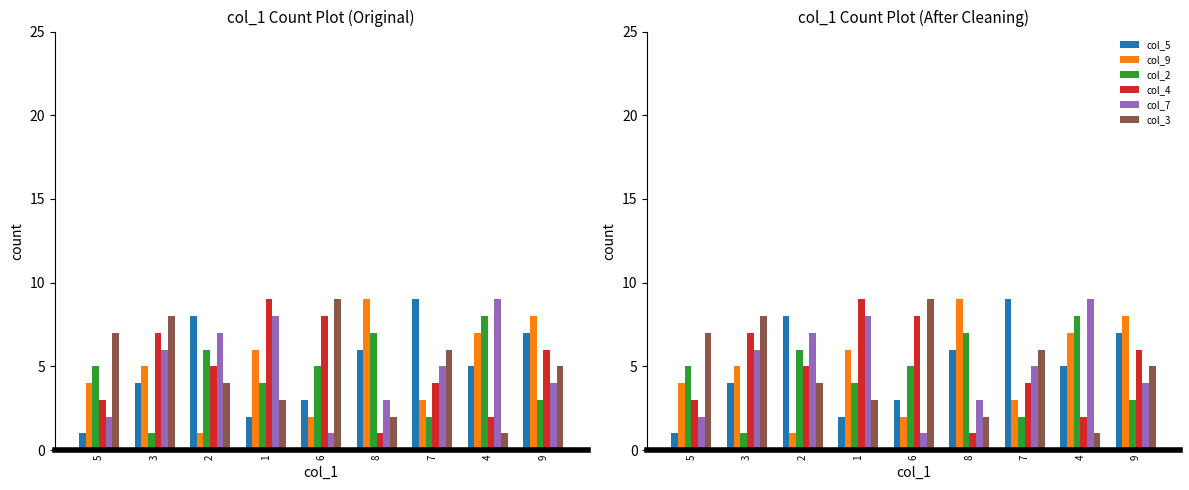

At which category does the chart reach its peak across all series?

7